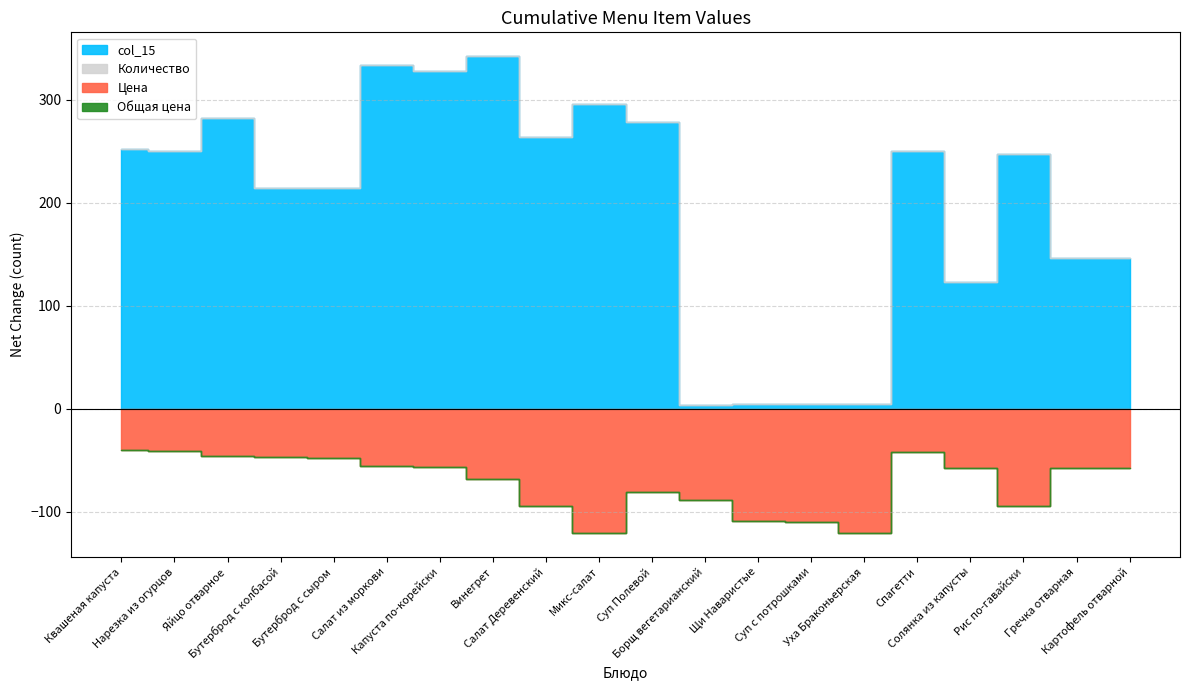

How many lines are shown in the chart?

4